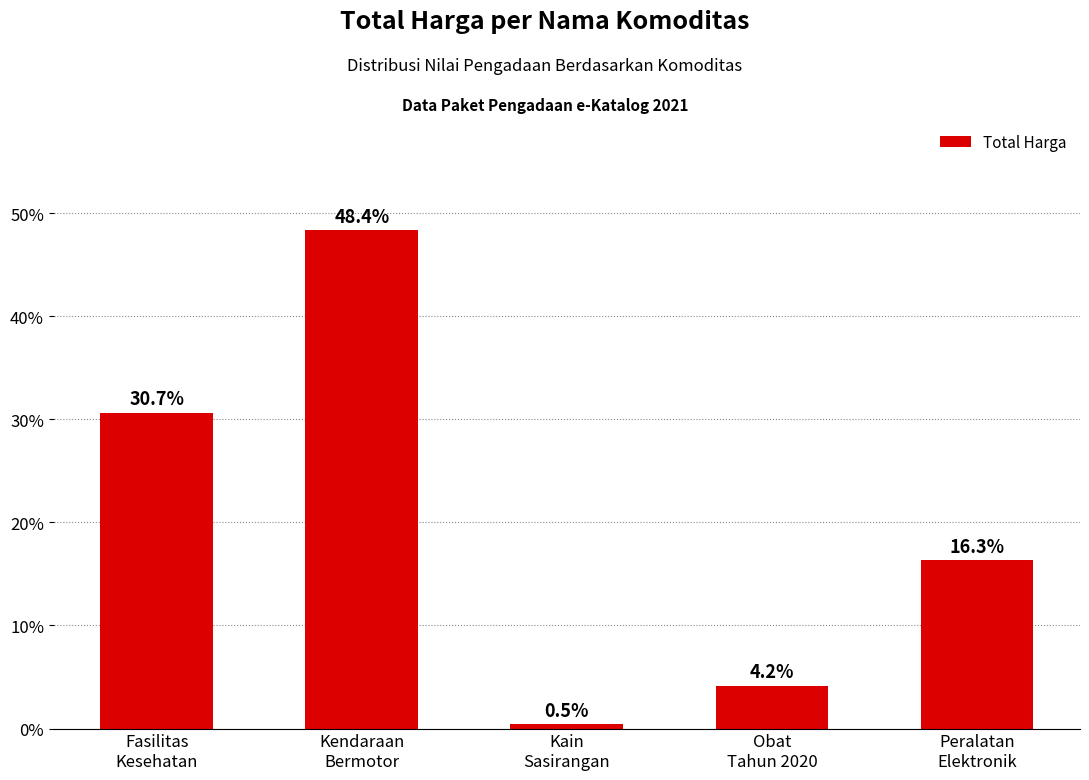

What is the approximate value at Kendaraan
Bermotor?

48.4